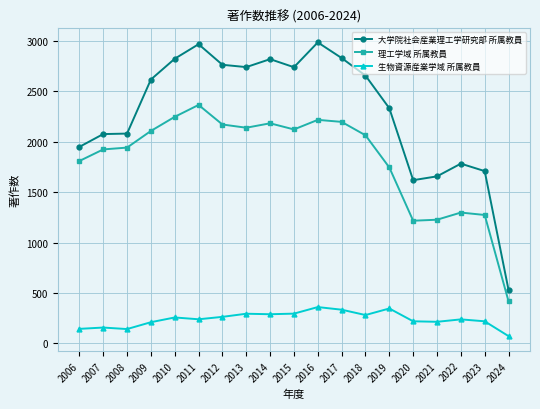

True or false: 理工学域 所属教員 has a value of 769 at 2019.

False